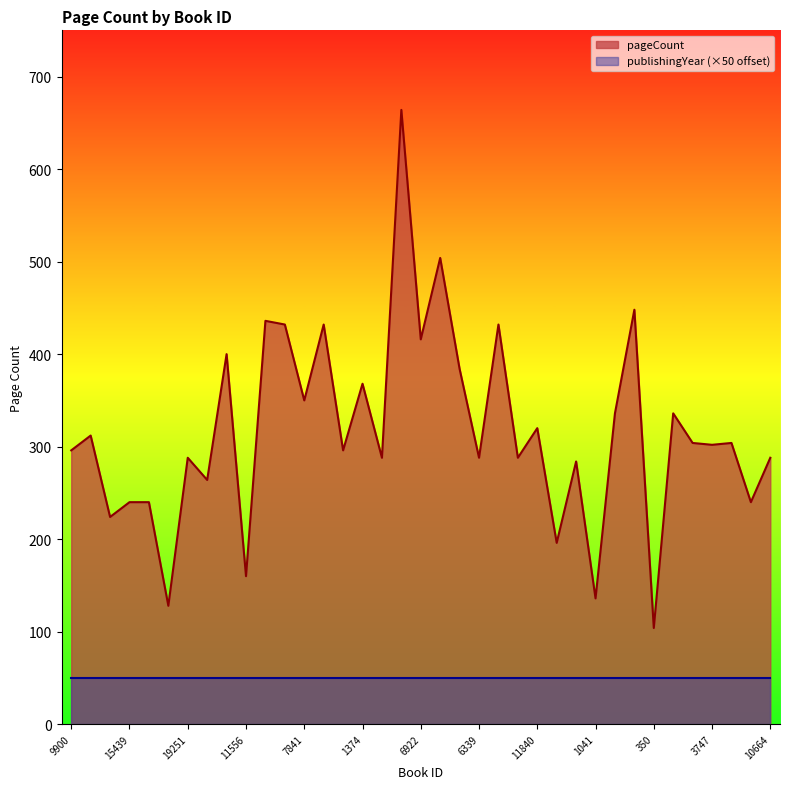

Read the value at 4946.

240